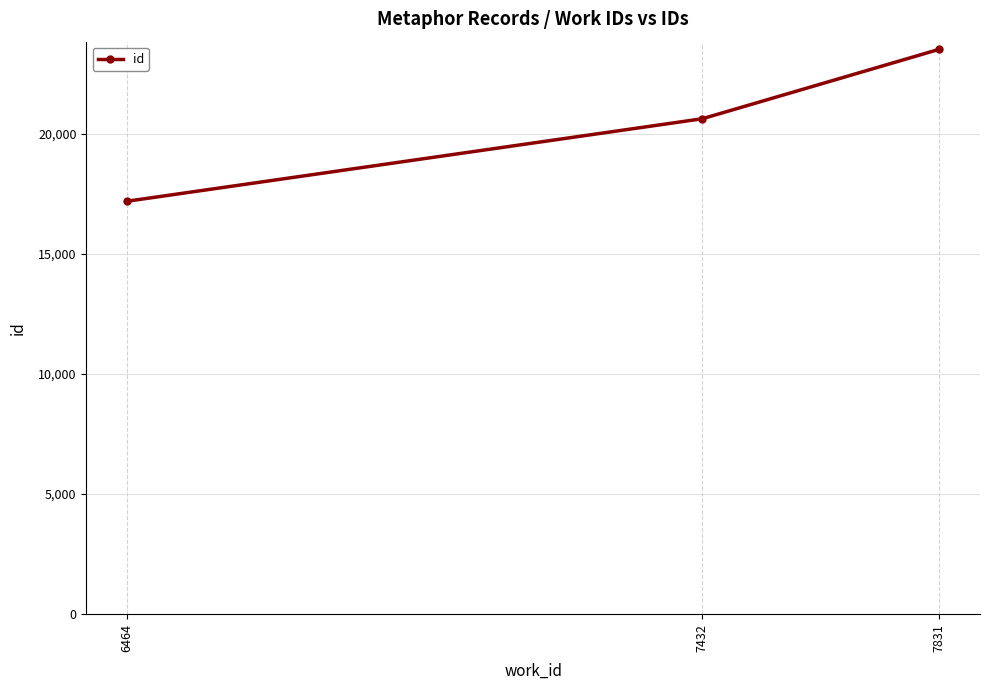

Reading left to right, list all the values displayed in this chart.

17189	20623	23516